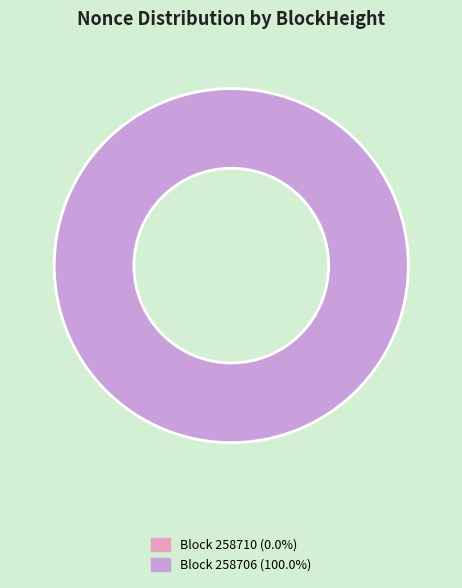

Which slice is the largest?

258706